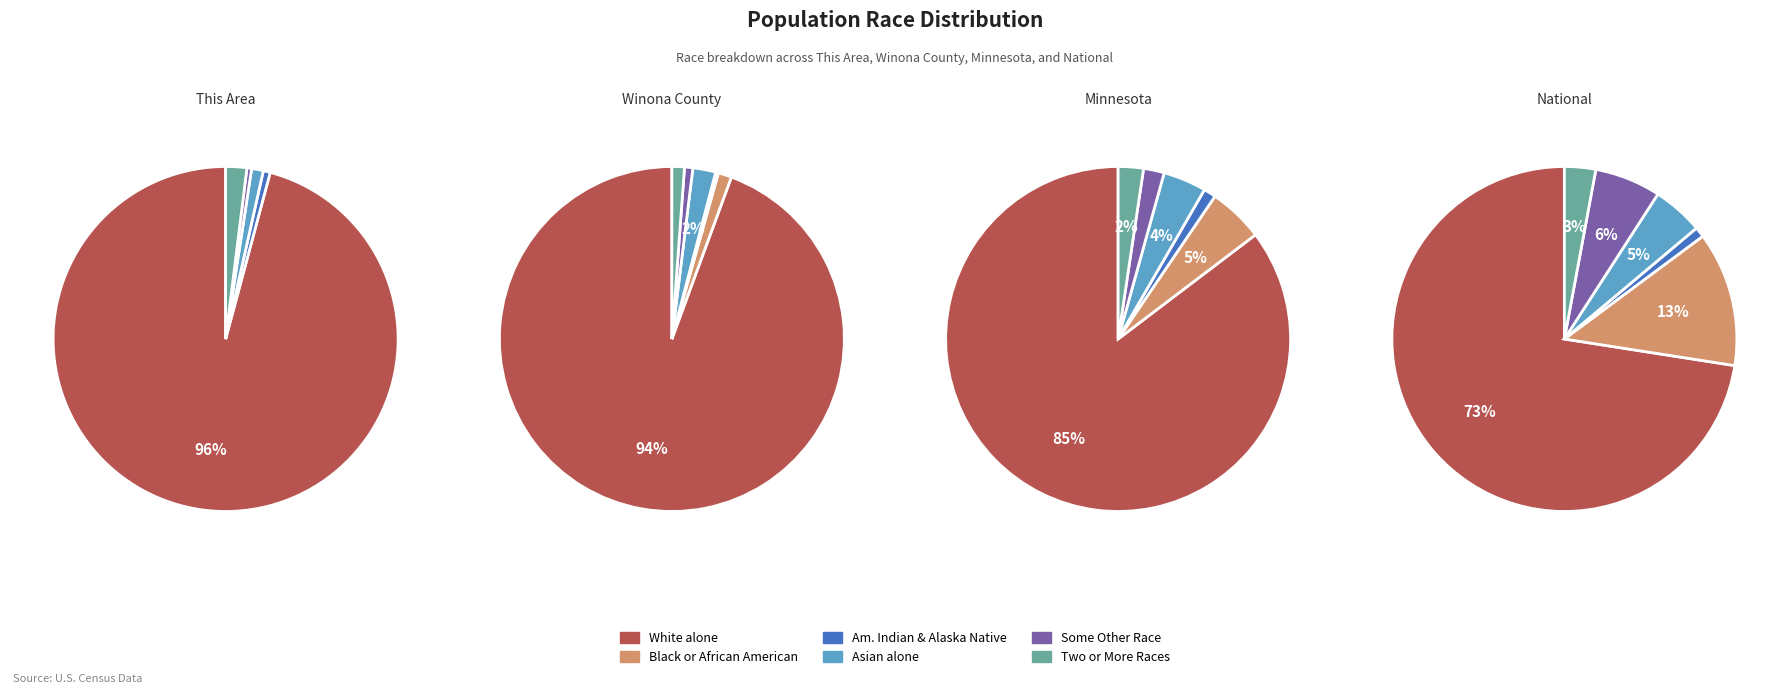

What portion of the pie excludes Asian alone?

98.9%